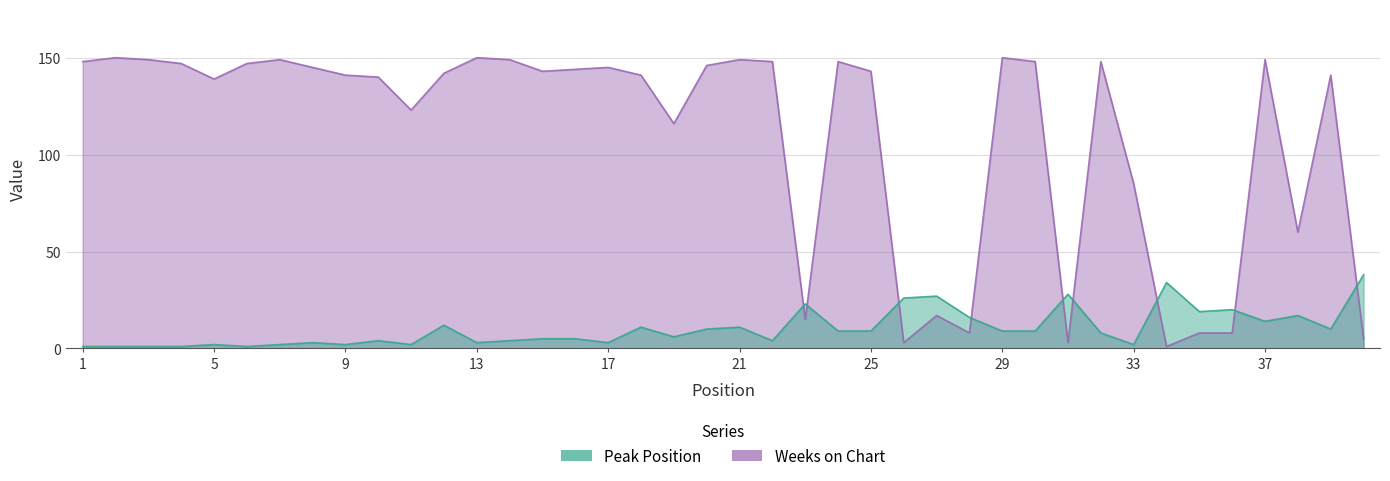

The Peak Position series shows 2 at 32. True or false?

False